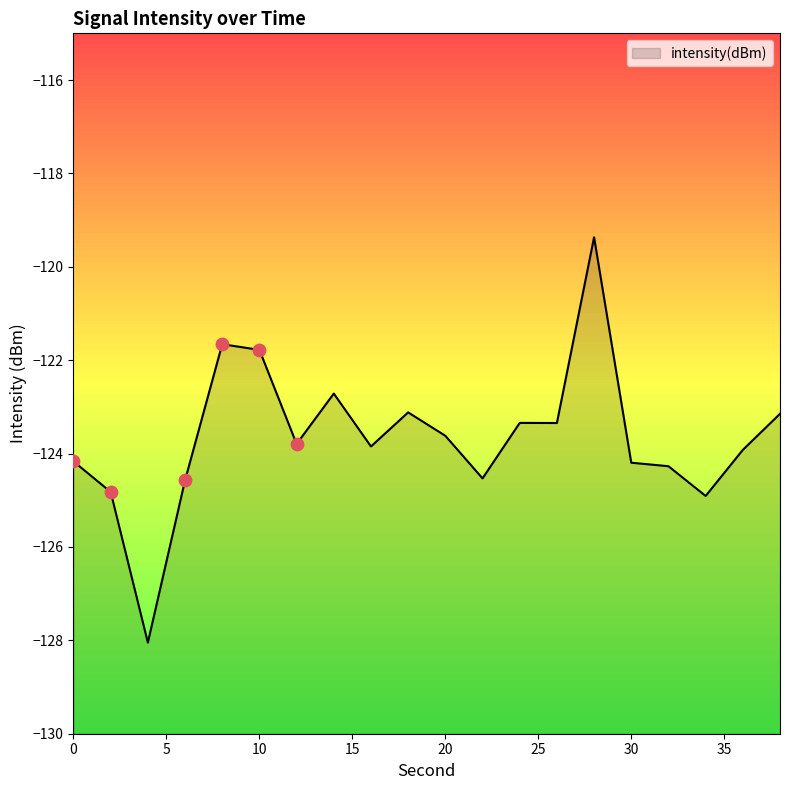

What is the change in value from 0 to 26?

+0.8